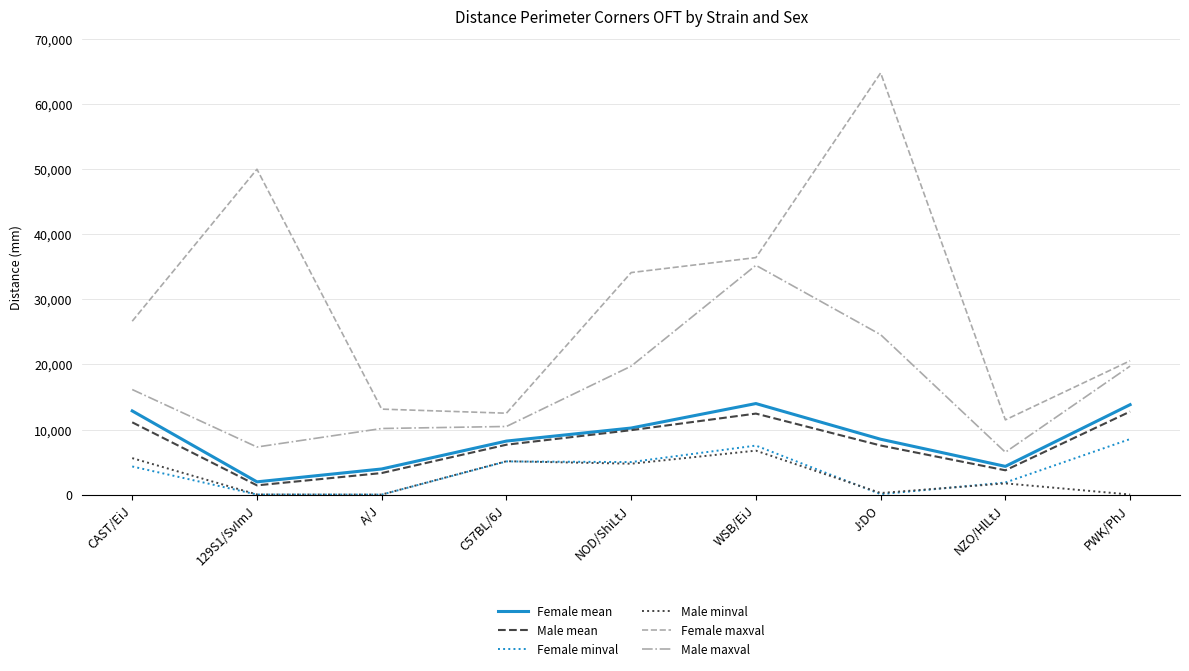

True or false: Female mean and Male minval intersect in this chart.

False